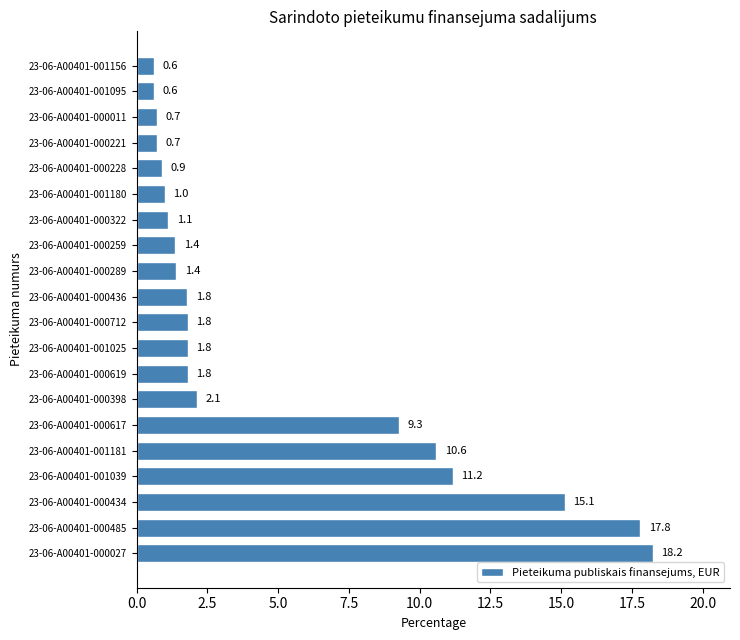

Is it true that the value at 23-06-A00401-000434 is 15.1?

True